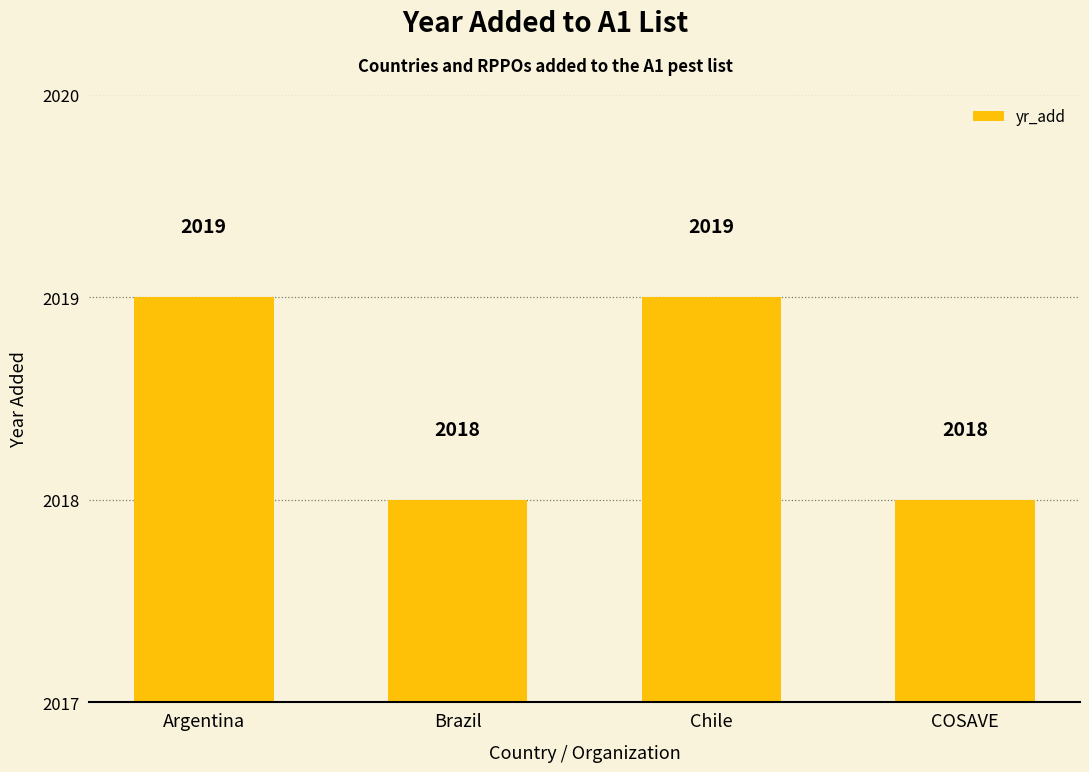

Reading left to right, what are all the values shown in this chart?

2019	2018	2019	2018